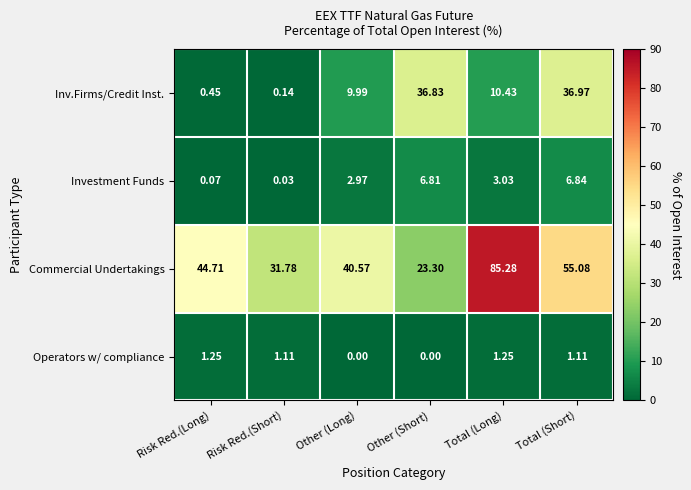

At which label does Inv.Firms/Credit Inst. first exceed 10?

Other (Short)